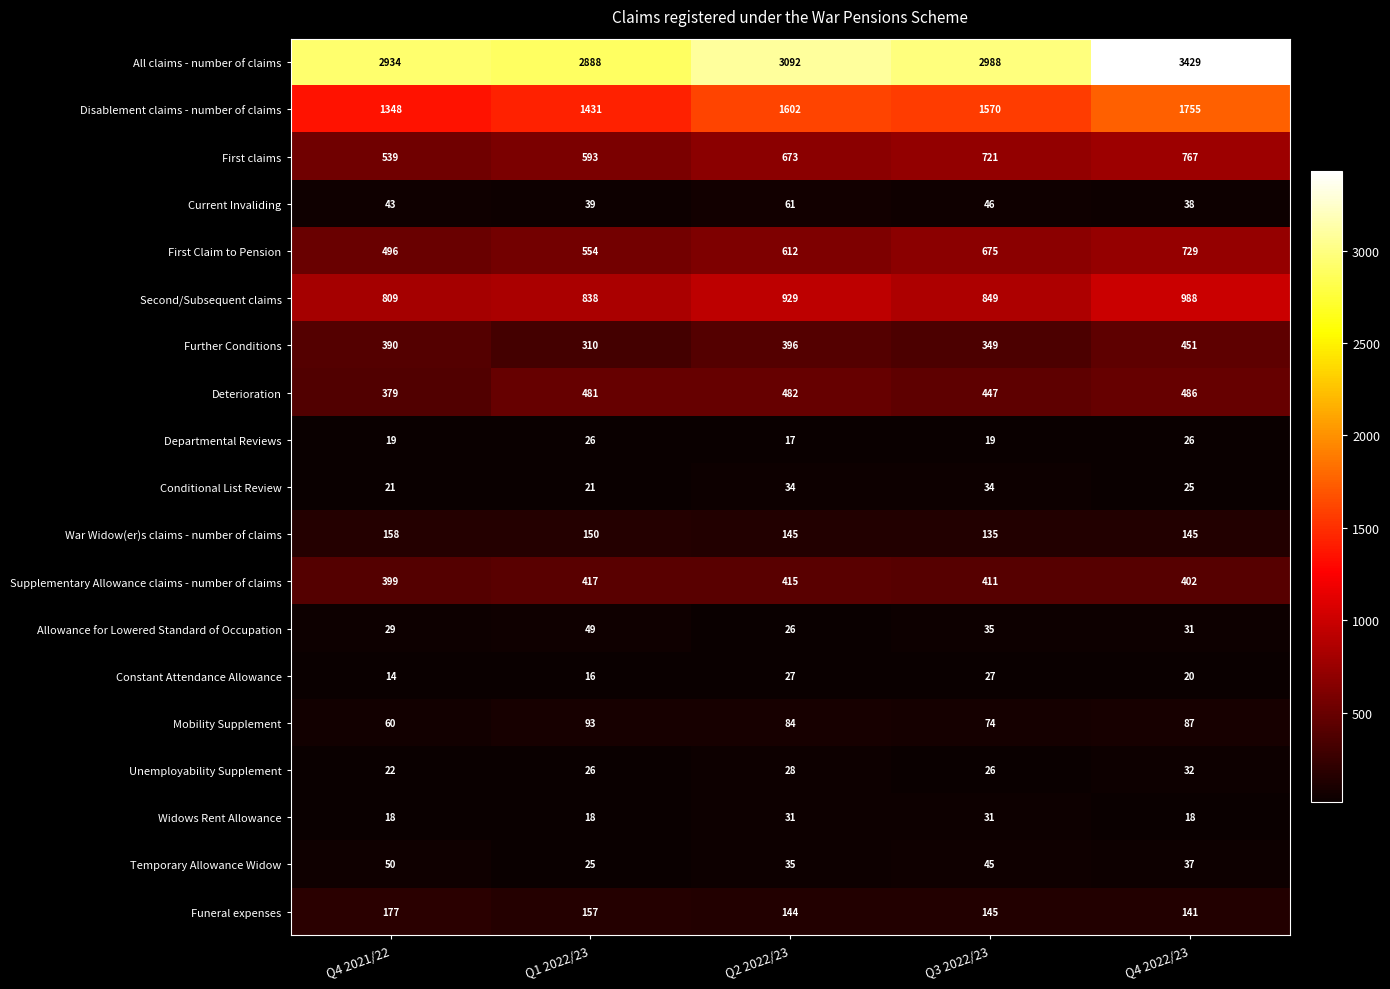

Which label corresponds to the largest value in the chart?

Q4 2022/23